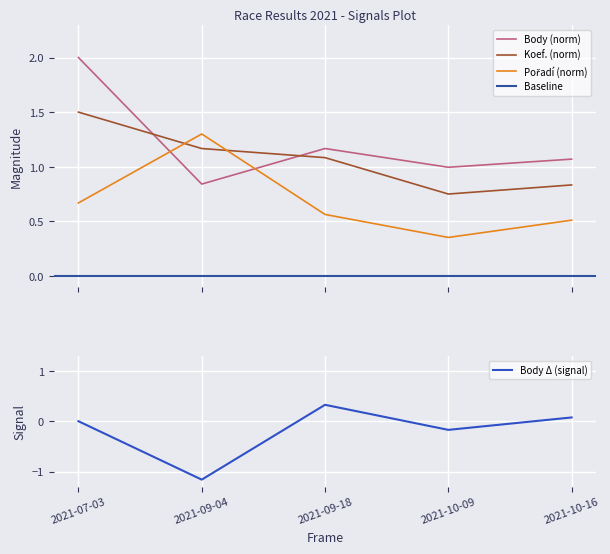

List the labels in order of Koef. value, smallest first.

2021-10-09, 2021-10-16, 2021-09-18, 2021-09-04, 2021-07-03